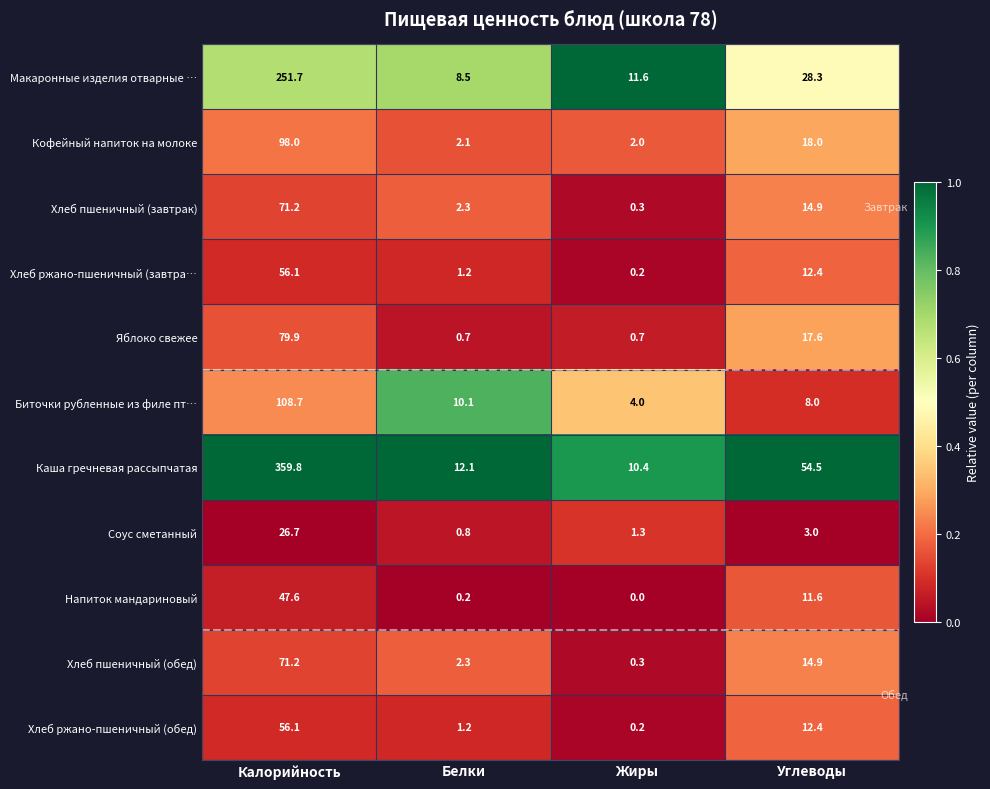

How many distinct data groups are displayed?

11